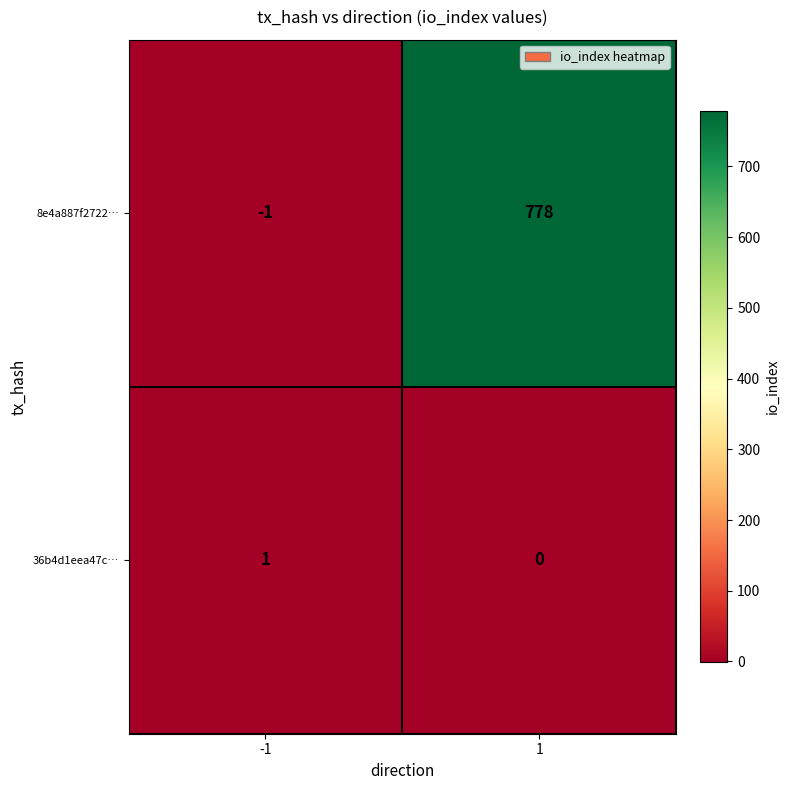

Is the value of 36b4d1eea47c… at -1 greater than the value of 8e4a887f2722… at -1?

Yes